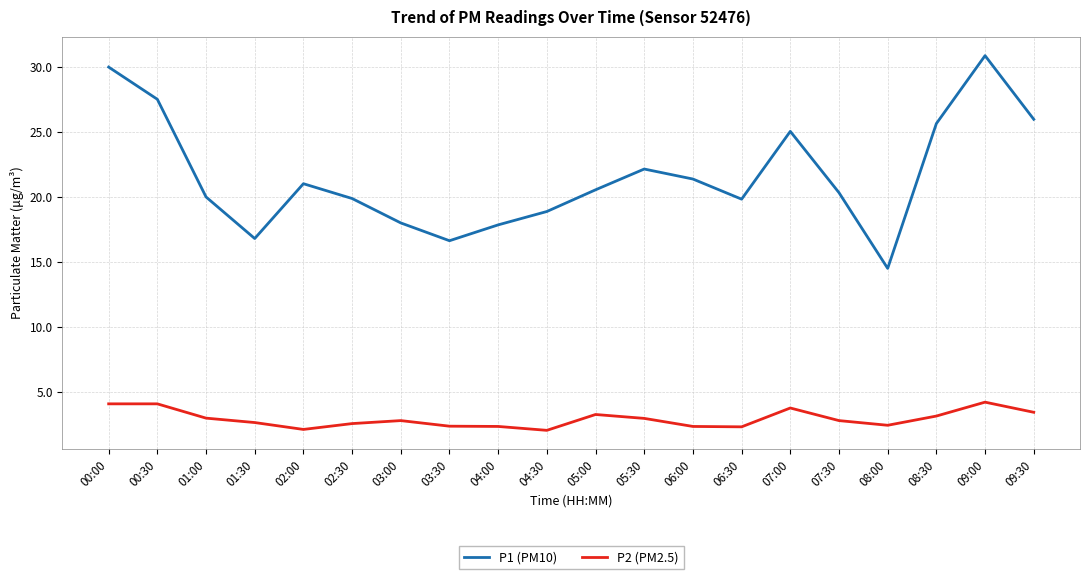

Is the value of P1 (PM10) at 07:30 greater than the value of P2 (PM2.5) at 06:30?

Yes